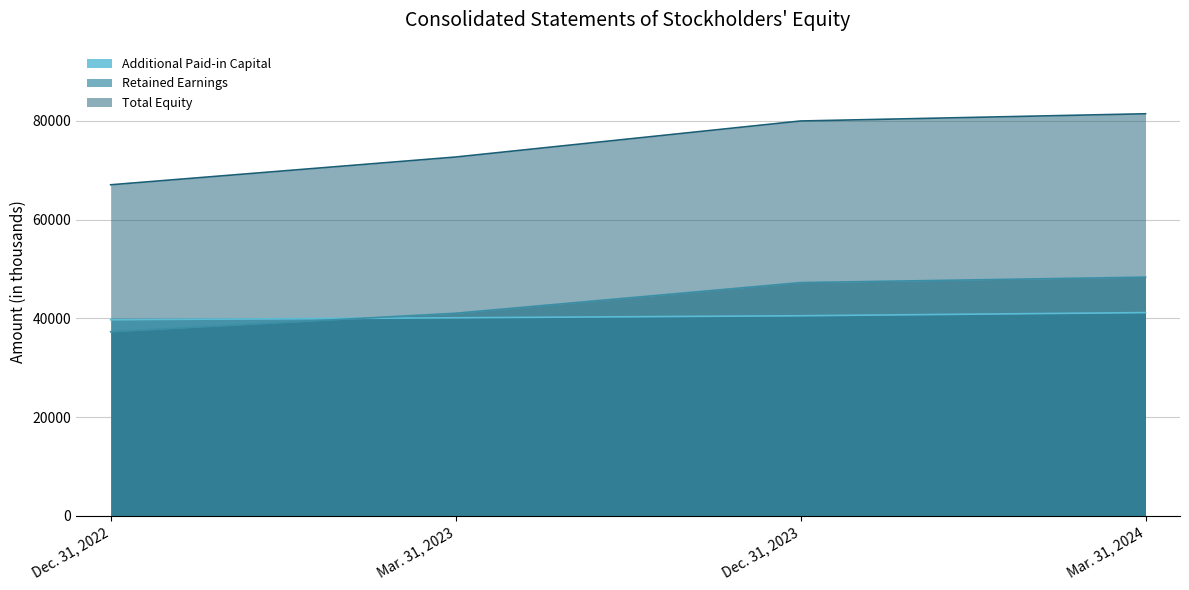

How many values in the Additional Paid-in Capital series exceed 40522?

1